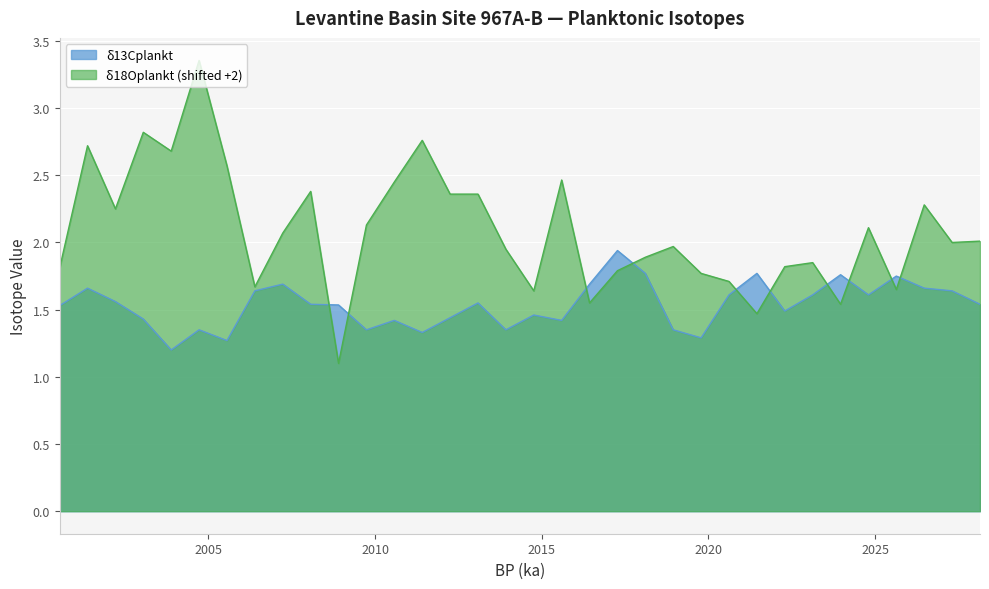

How many values in the δ18Oplankt series are below 2?

16